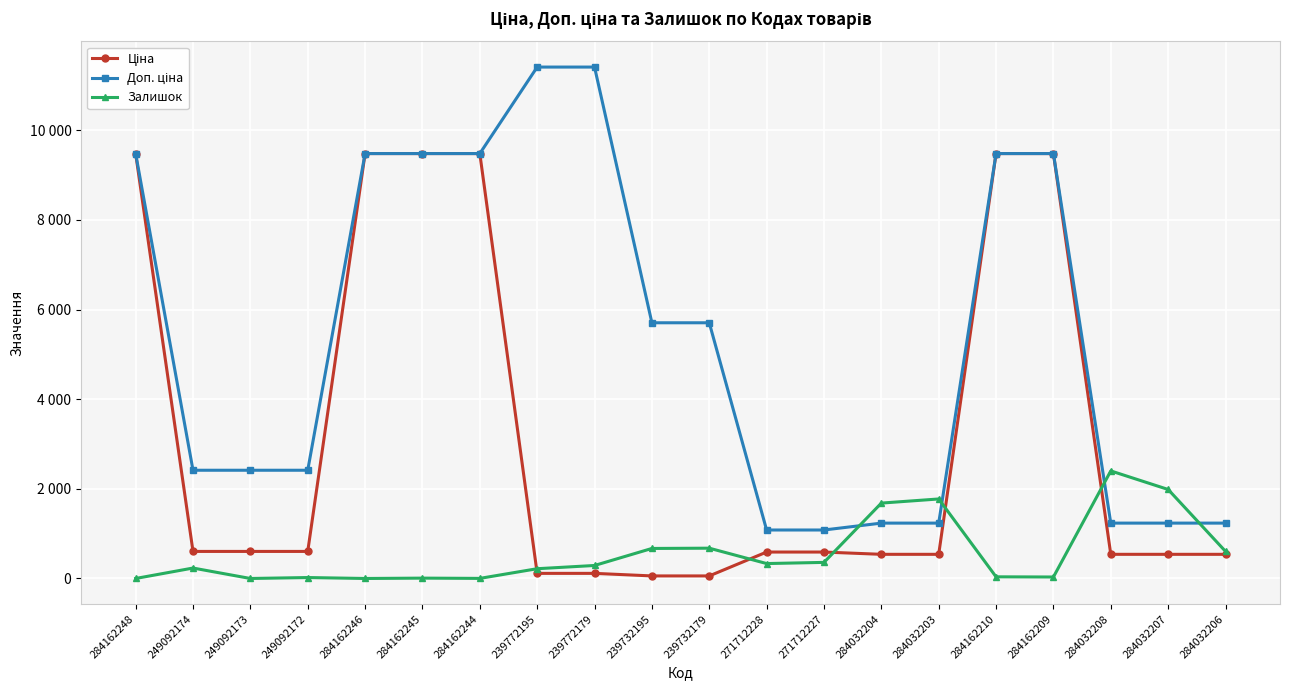

Does the chart have visible grid lines?

Yes